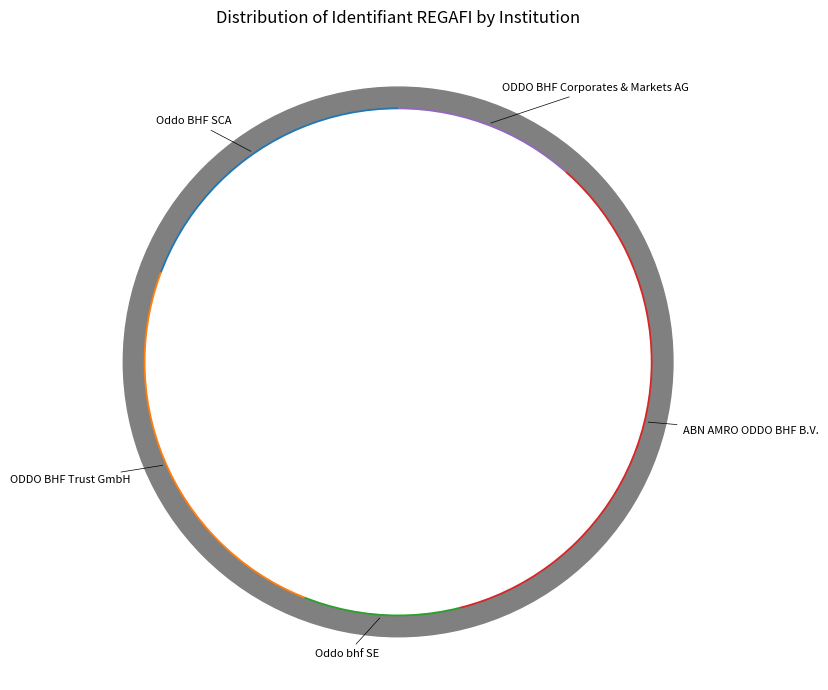

Which slice is the largest?

ABN AMRO ODDO BHF B.V.